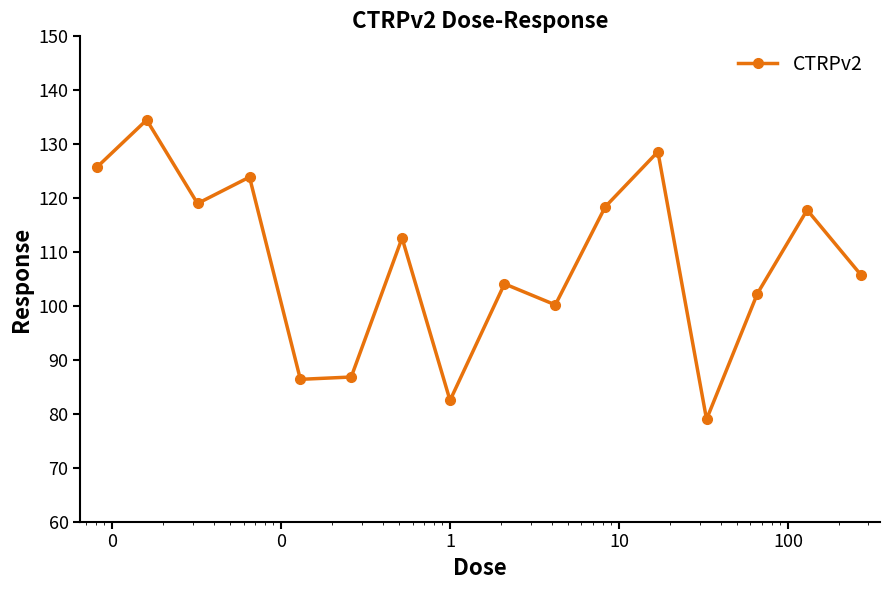

How many data points are less than 112?

8